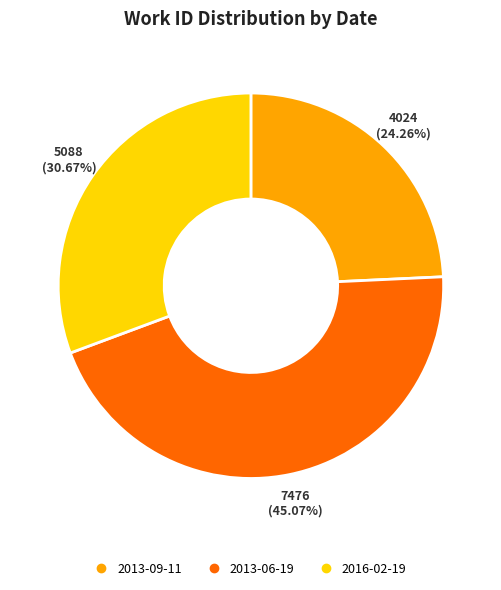

Does any single category account for the majority?

No